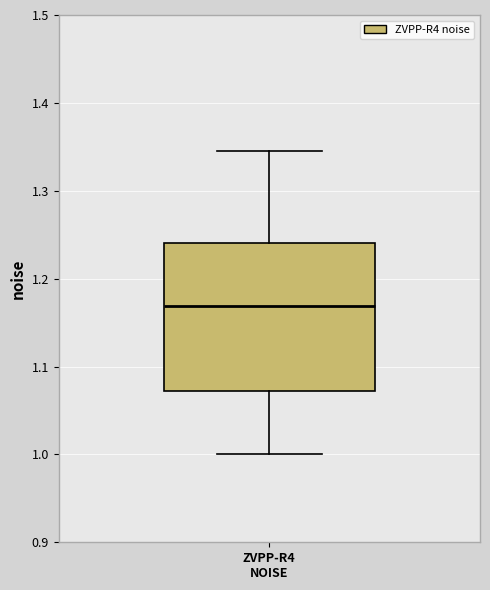

Where is the lower edge of the box for ZVPP-R4 NOISE on the y-axis? The values are not printed on the chart, so give them approximately, as read against the axis.

1.07